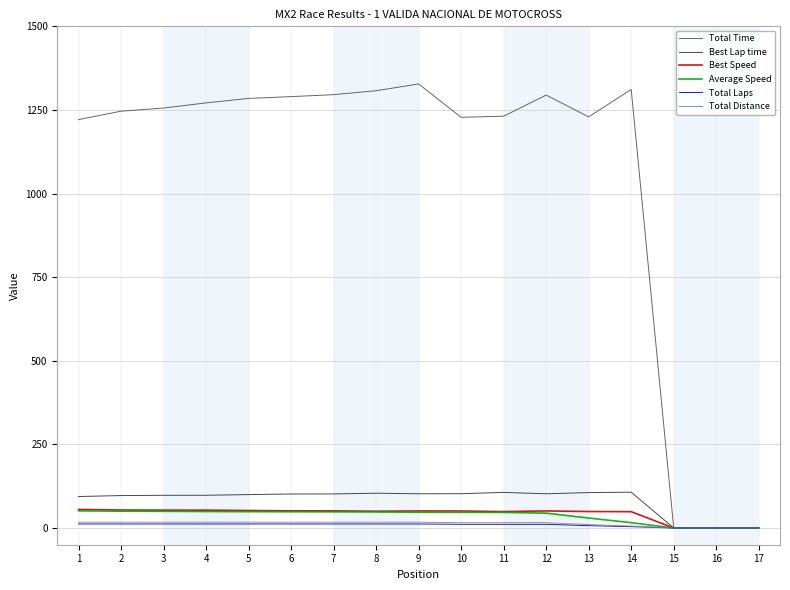

Which series has the largest total across all categories?

Total Time